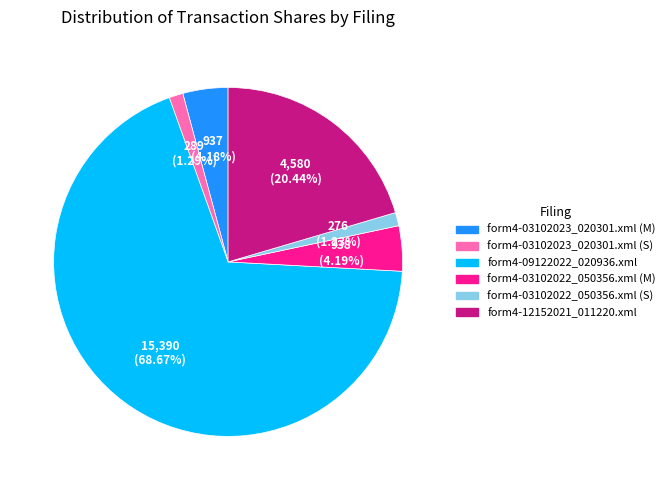

The form4-03102022_050356.xml (S) slice represents 1% of the pie. True or false?

True